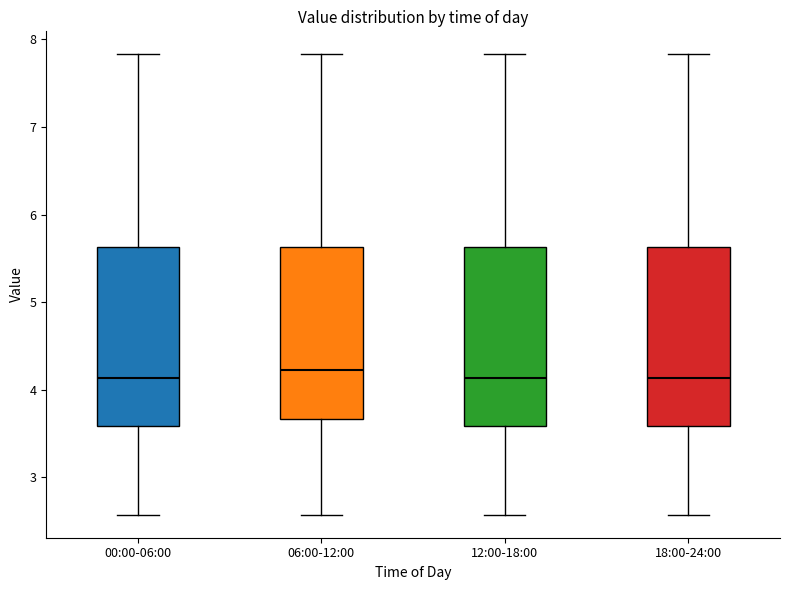

Where is the upper edge of the box for 06:00-12:00 on the y-axis? The values are not printed on the chart, so give them approximately, as read against the axis.

5.6